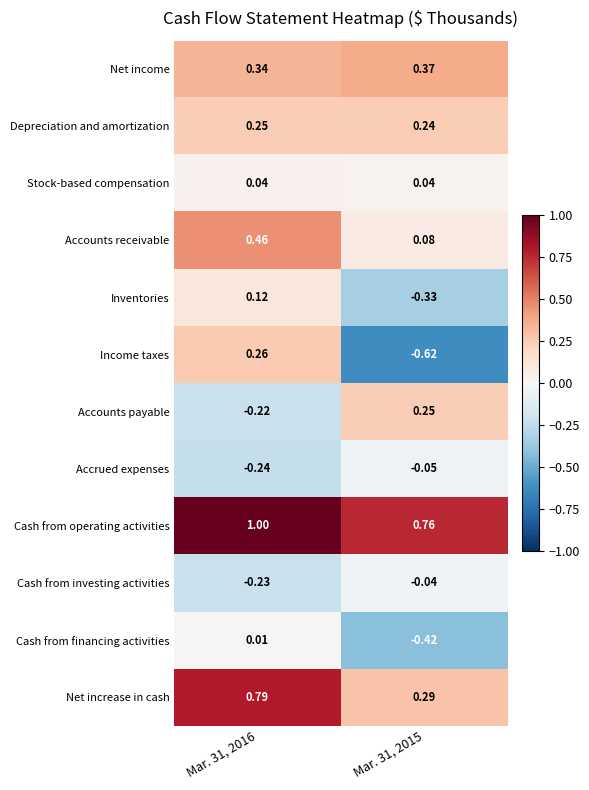

Rank the series at Mar. 31, 2016 from highest to lowest value.

Cash from operating activities, Net increase in cash, Accounts receivable, Net income, Income taxes, Depreciation and amortization, Inventories, Stock-based compensation, Cash from financing activities, Accounts payable, Cash from investing activities, Accrued expenses